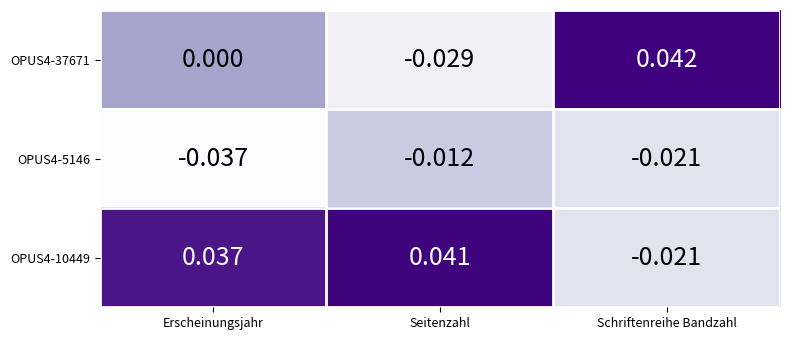

List the labels in order of OPUS4-10449 value, largest first.

Seitenzahl, Erscheinungsjahr, Schriftenreihe Bandzahl